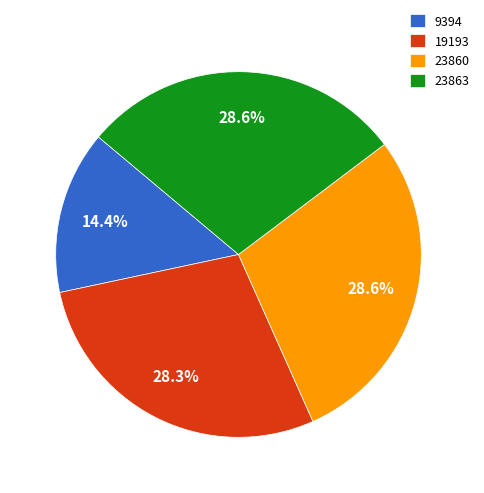

What percentage is the 23863 slice, to the nearest percent?

29%